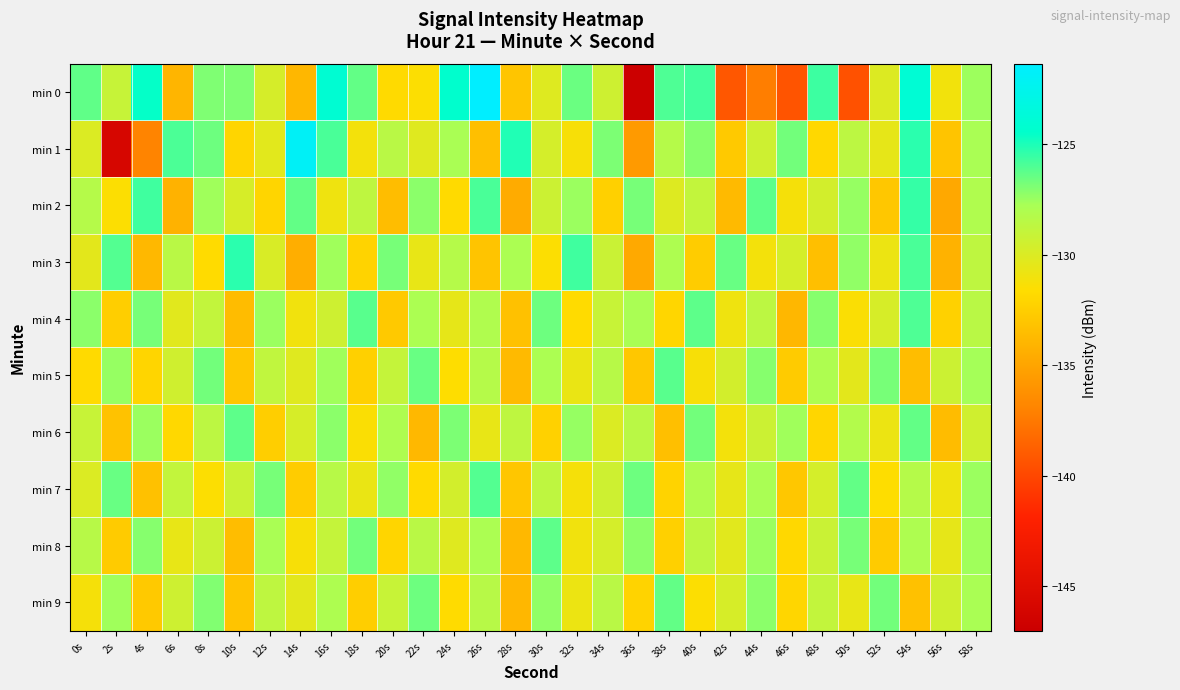

What is the total value across all series at 48s?

-1295.4